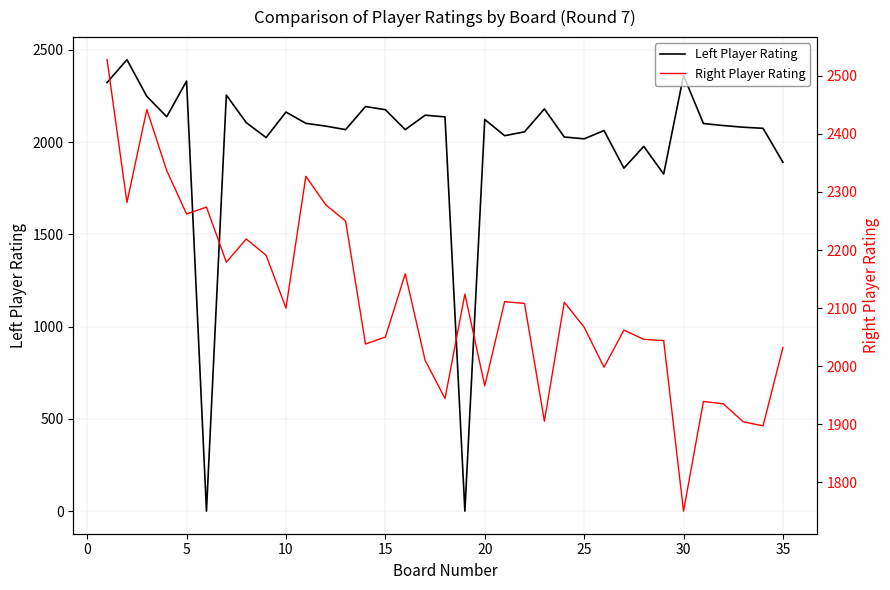

The Right Player Rating series shows 899 at 33. True or false?

False